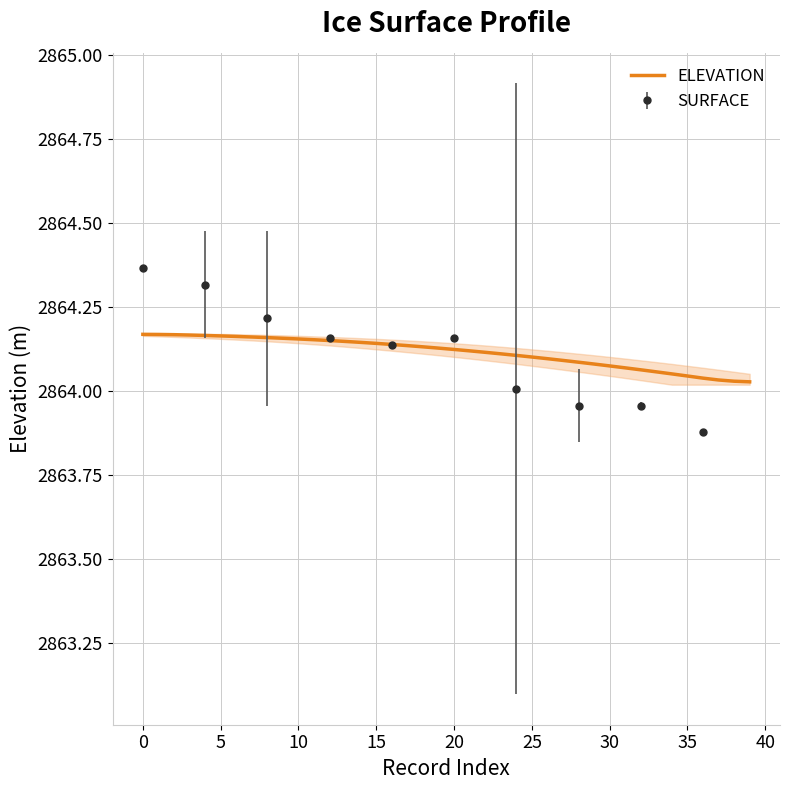

Reading right to left, transcribe all the data shown in this chart.

2864.0	2864.0	2864.0	2864.0	2864.0	2864.1	2864.1	2864.1	2864.1	2864.1	2864.1	2864.1	2864.1	2864.1	2864.1	2864.1	2864.1	2864.1	2864.1	2864.1	2864.1	2864.1	2864.1	2864.1	2864.1	2864.1	2864.1	2864.2	2864.2	2864.2	2864.2	2864.2	2864.2	2864.2	2864.2	2864.2	2864.2	2864.2	2864.2	2864.2